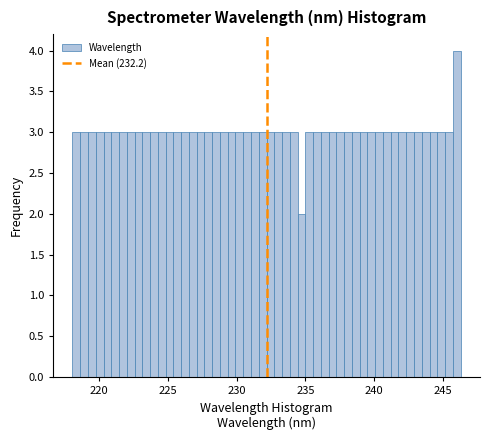

Around what value on the x-axis is the tallest bar? Give the approximate position of its centre, as read against the axis.

246.0